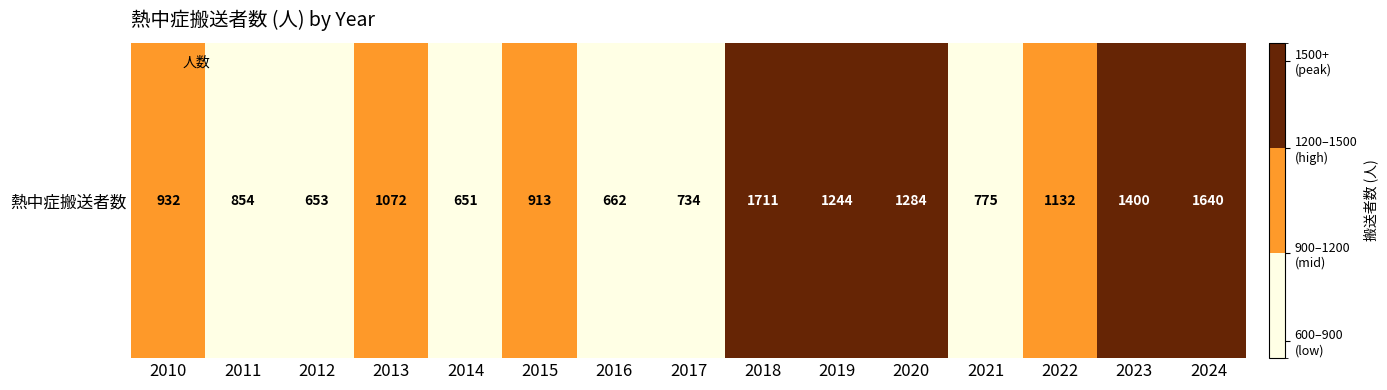

Is it true that the value at 2024 is 1060?

False